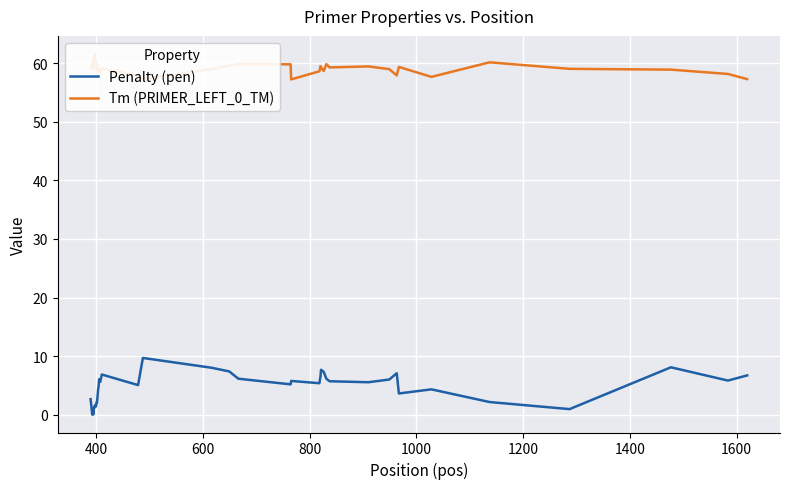

How many lines are shown in the chart?

2